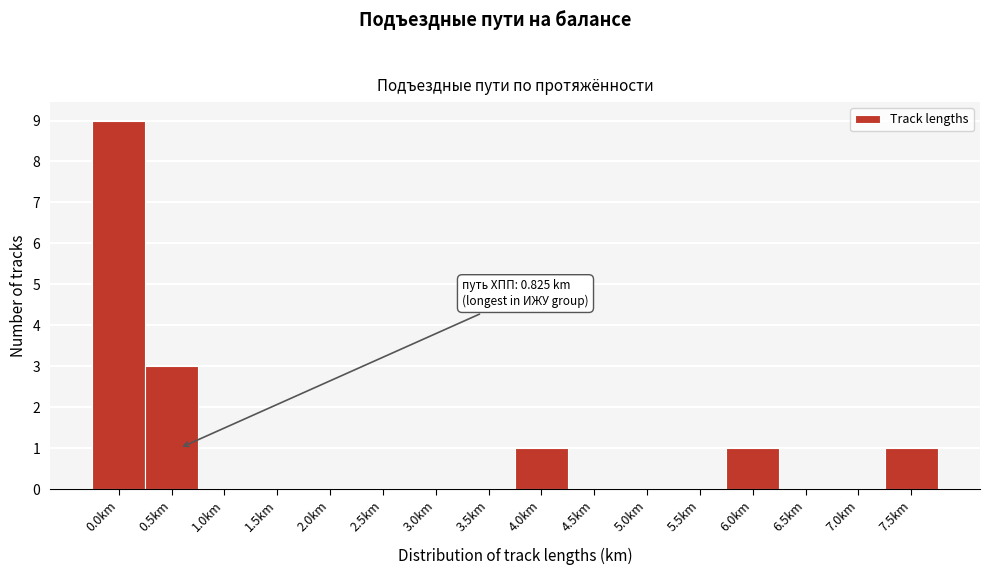

Reading left to right, what are all the values shown in this chart?

0.0km=9	0.5km=3	1.0km=0	1.5km=0	2.0km=0	2.5km=0	3.0km=0	3.5km=0	4.0km=1	4.5km=0	5.0km=0	5.5km=0	6.0km=1	6.5km=0	7.0km=0	7.5km=1